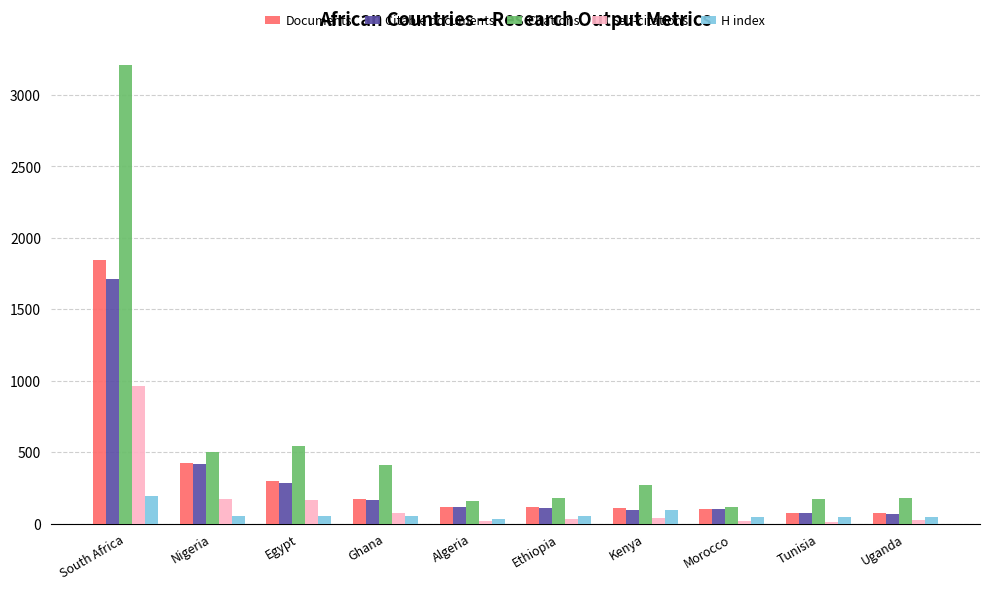

The Documents series shows 2723 at South Africa. True or false?

False